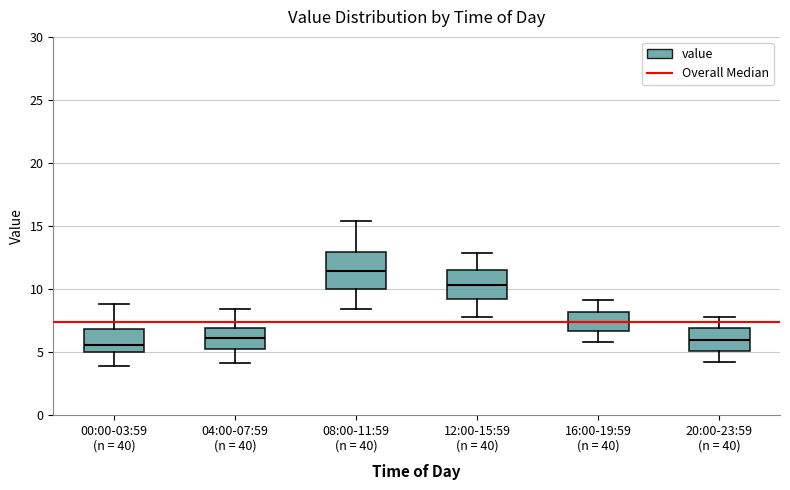

Reading left to right, transcribe this box plot: for each box, give where its median line is, the range the box spans, and where its two whiskers end, as read against the y-axis. The values are not printed on the chart, so give them approximately, as read against the axis.

00:00-03:59 (n = 40): median 5.5, box 5.0 to 7.0, whiskers 4.0 to 9.0
04:00-07:59 (n = 40): median 6.0, box 5.5 to 7.0, whiskers 4.0 to 8.5
08:00-11:59 (n = 40): median 11.5, box 10.0 to 13.0, whiskers 8.5 to 15.5
12:00-15:59 (n = 40): median 10.5, box 9.0 to 11.5, whiskers 8.0 to 13.0
16:00-19:59 (n = 40): median 7.5, box 6.5 to 8.0, whiskers 6.0 to 9.0
20:00-23:59 (n = 40): median 6.0, box 5.0 to 7.0, whiskers 4.0 to 8.0